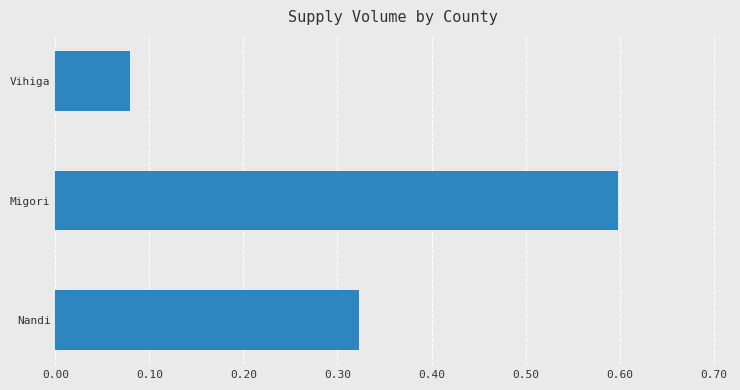

What is the sum of the values at Nandi and Migori?

0.9